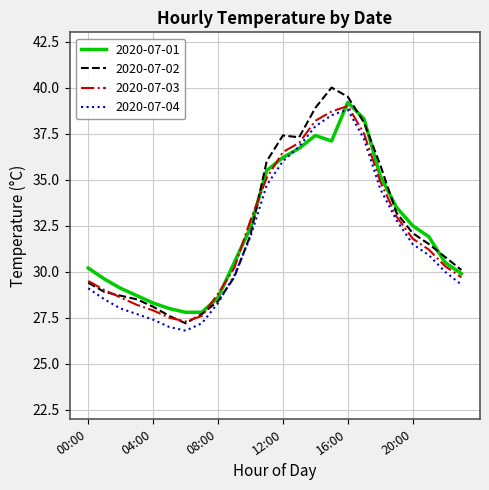

Which series has the largest range (max minus min)?

2020-07-02